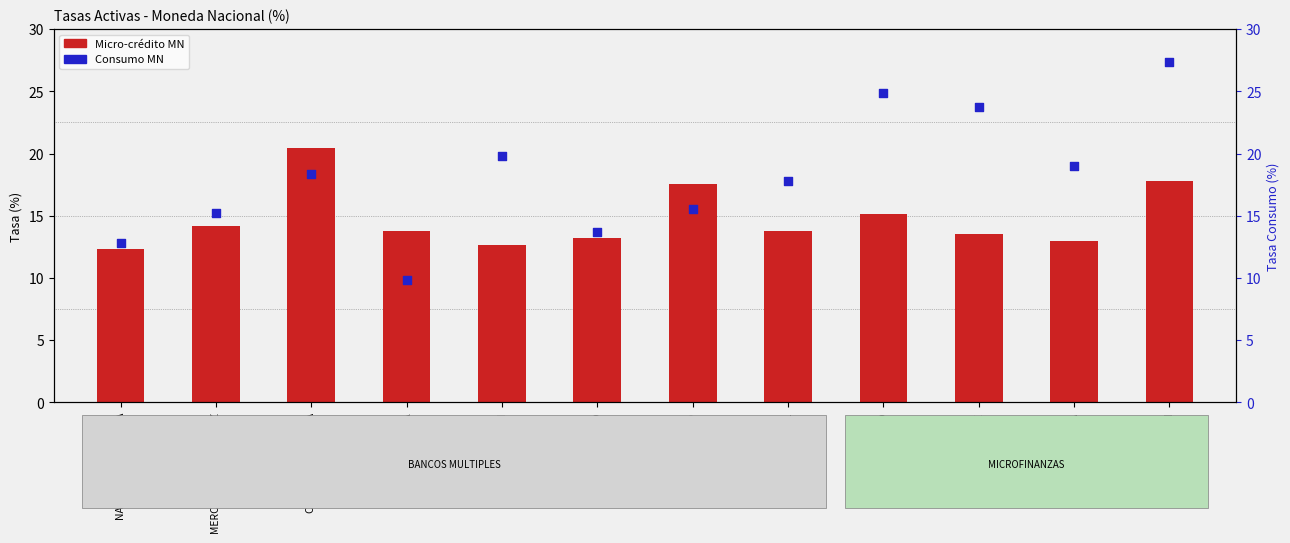

Which series has the largest total across all categories?

Consumo MN